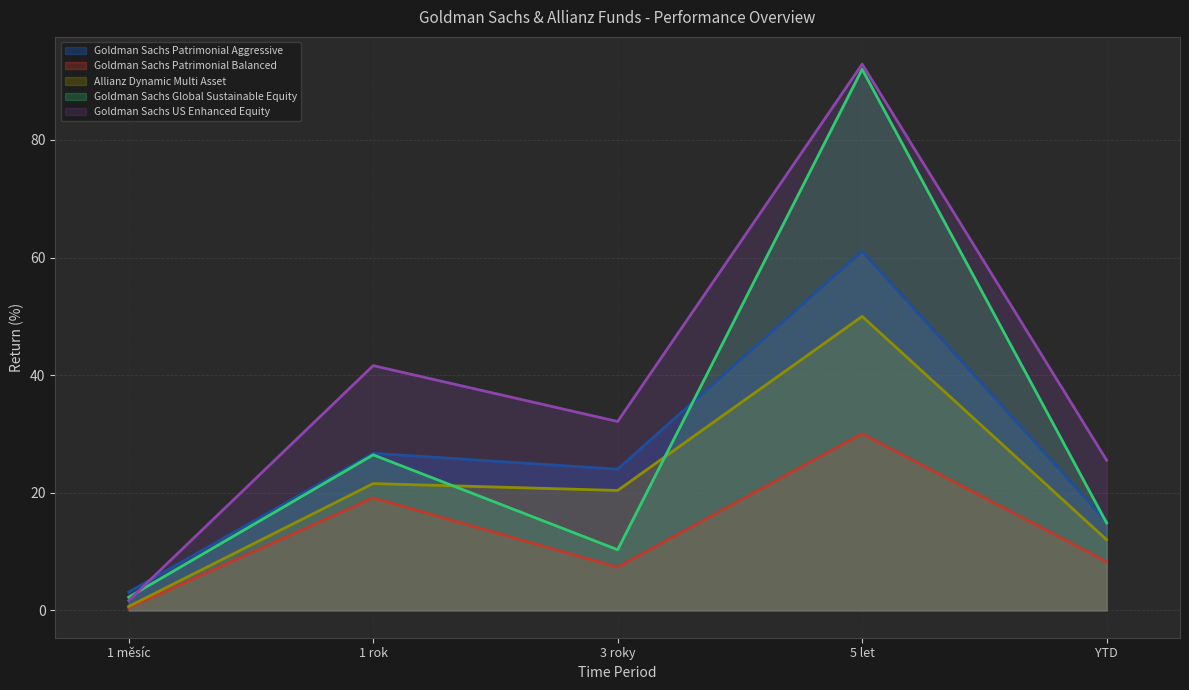

In Goldman Sachs Patrimonial Balanced, how many points are higher than both neighbors (excluding endpoints)?

2